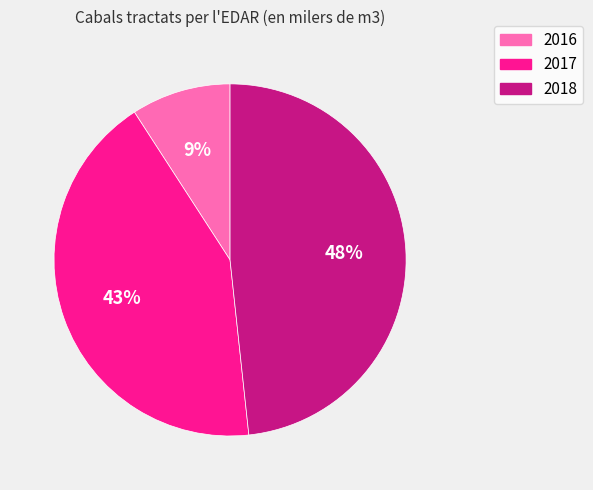

Between 2016 and 2017, which is larger?

2017